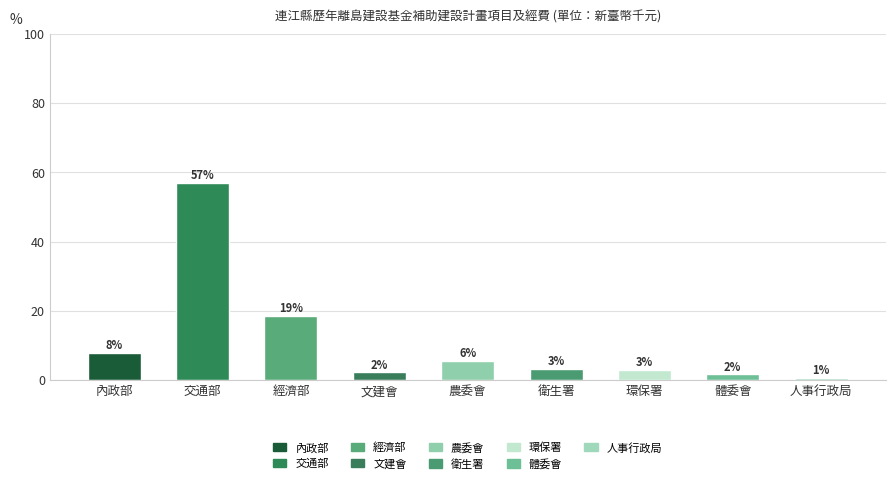

What is the sum of the values at 環保署 and 體委會?

31340